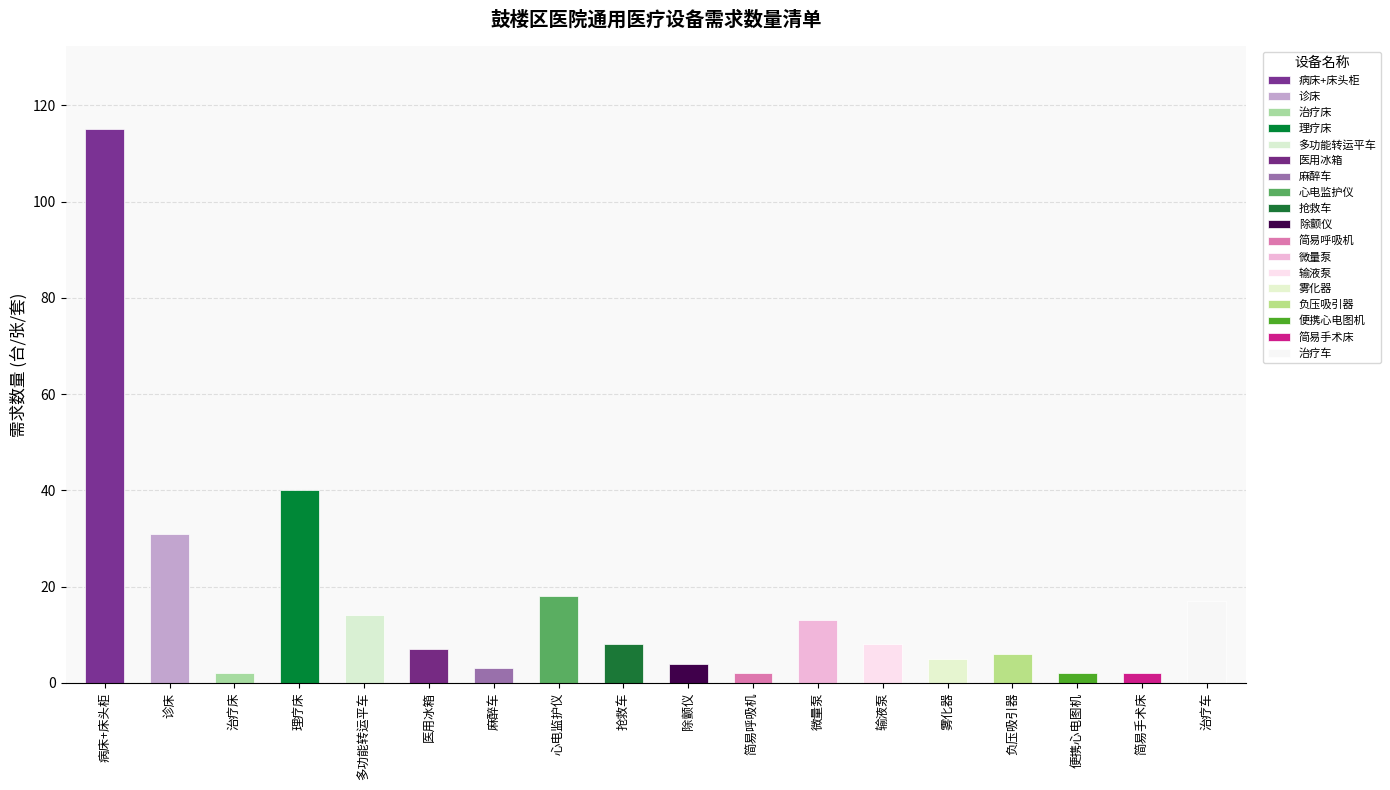

The chart shows a value of 2 at 便携心电图机. True or false?

True